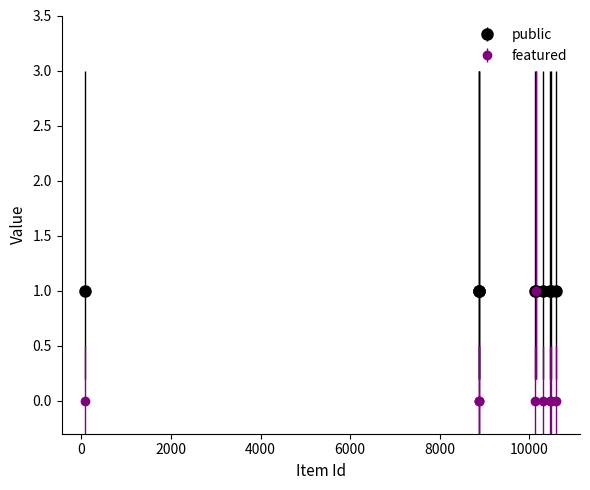

Reading left to right, transcribe all the data shown in this chart.

public: 1	1	1	1	1	1	1	1	1	1
featured: 0	0	0	0	0	1	0	0	0	0